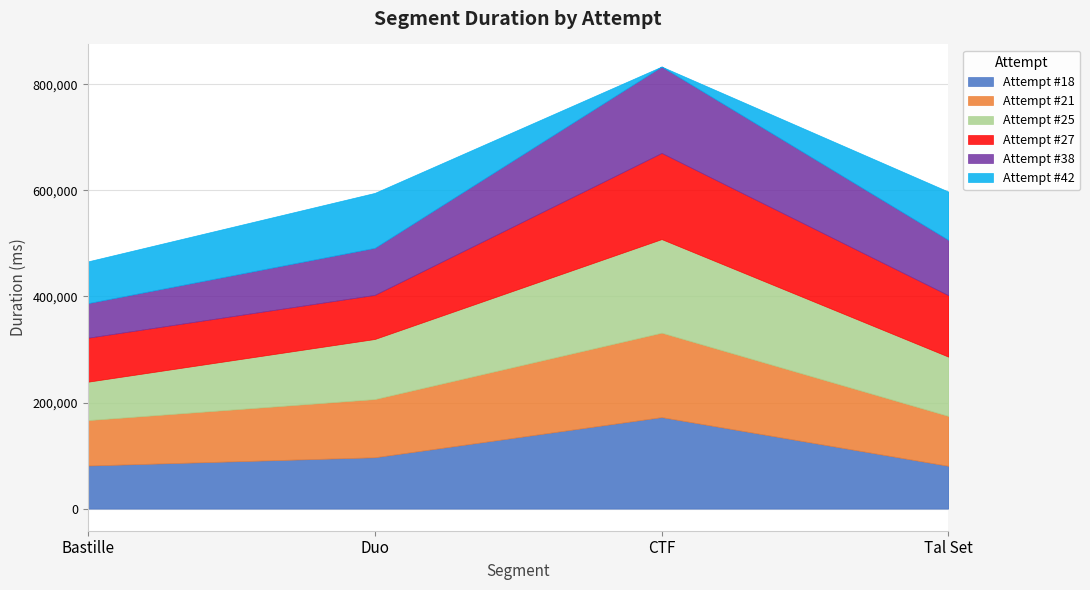

What are all the series names shown in the legend?

Attempt #18, Attempt #21, Attempt #25, Attempt #27, Attempt #38, Attempt #42